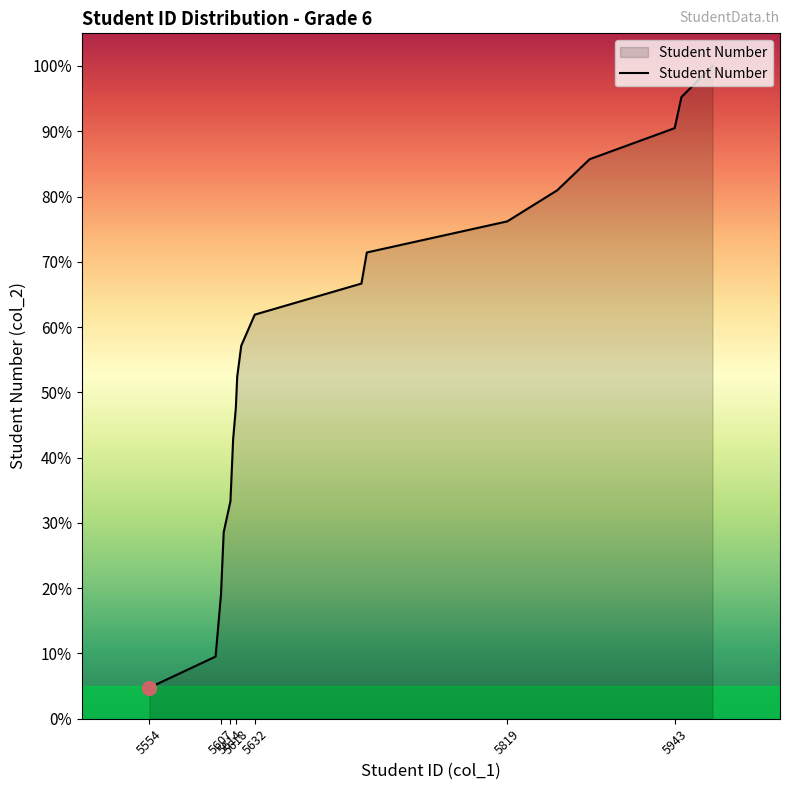

What is the greatest value displayed?

100.0